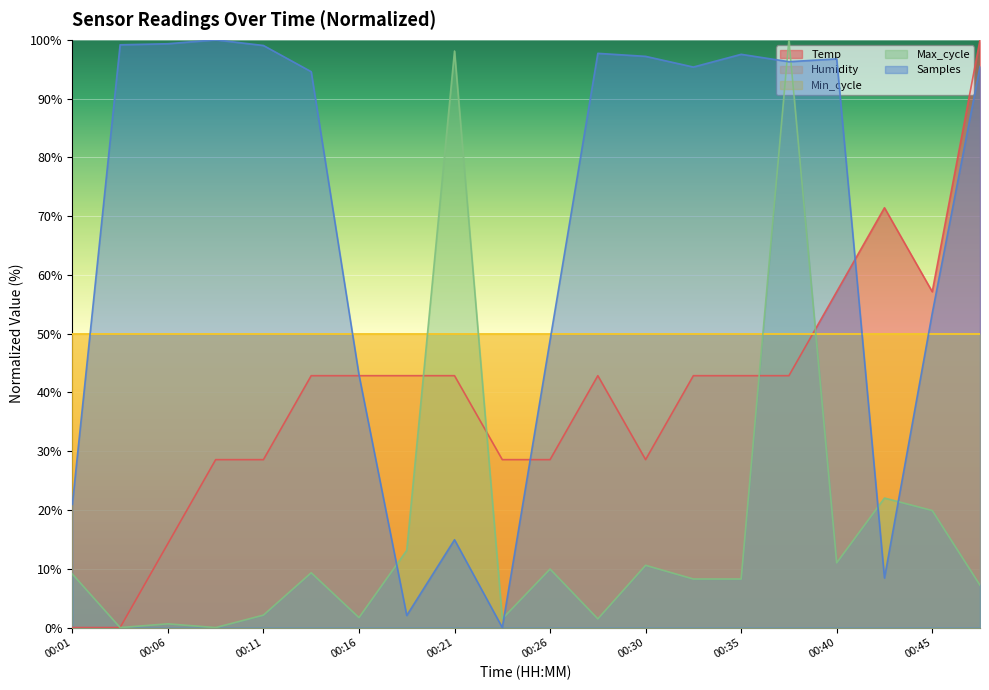

How many lines are shown in the chart?

5